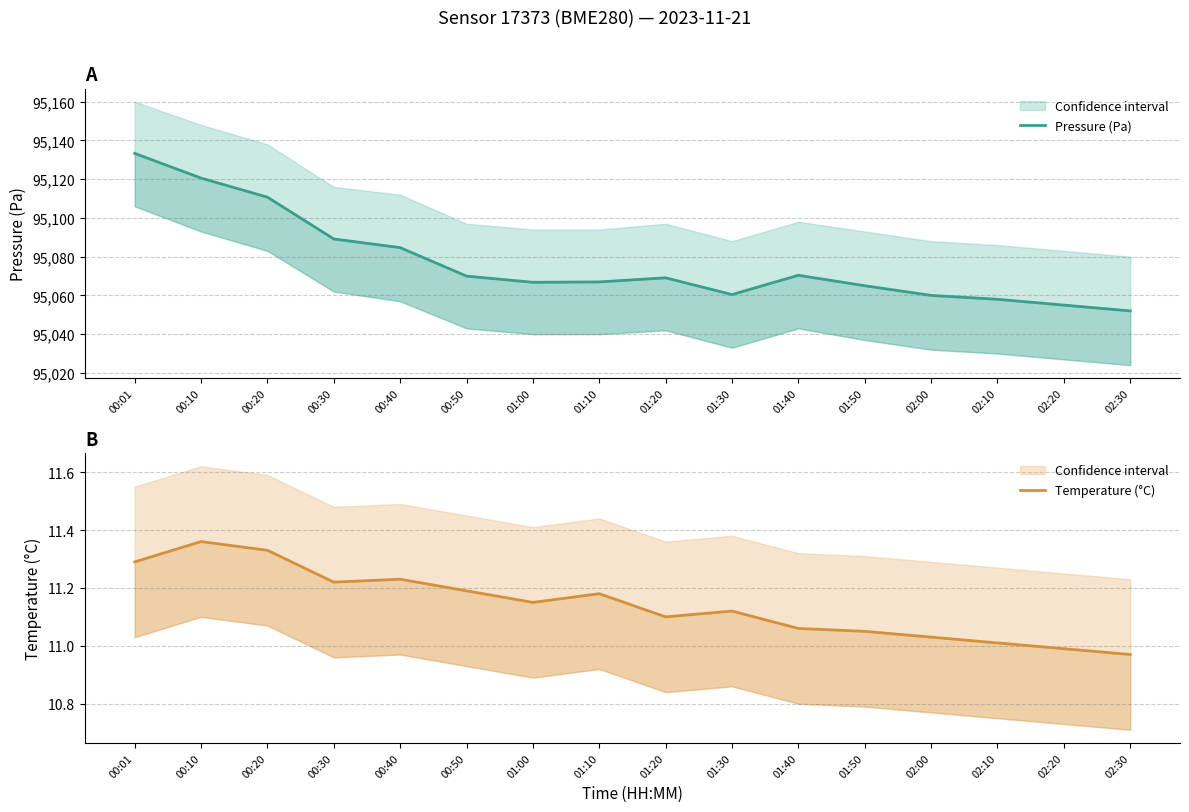

What is the spread (max minus min) of values at 01:10?

95055.8